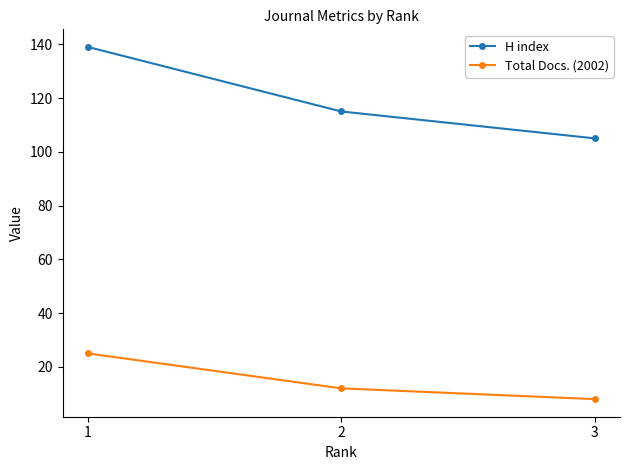

Which series changed the most between 1 and 3?

H index